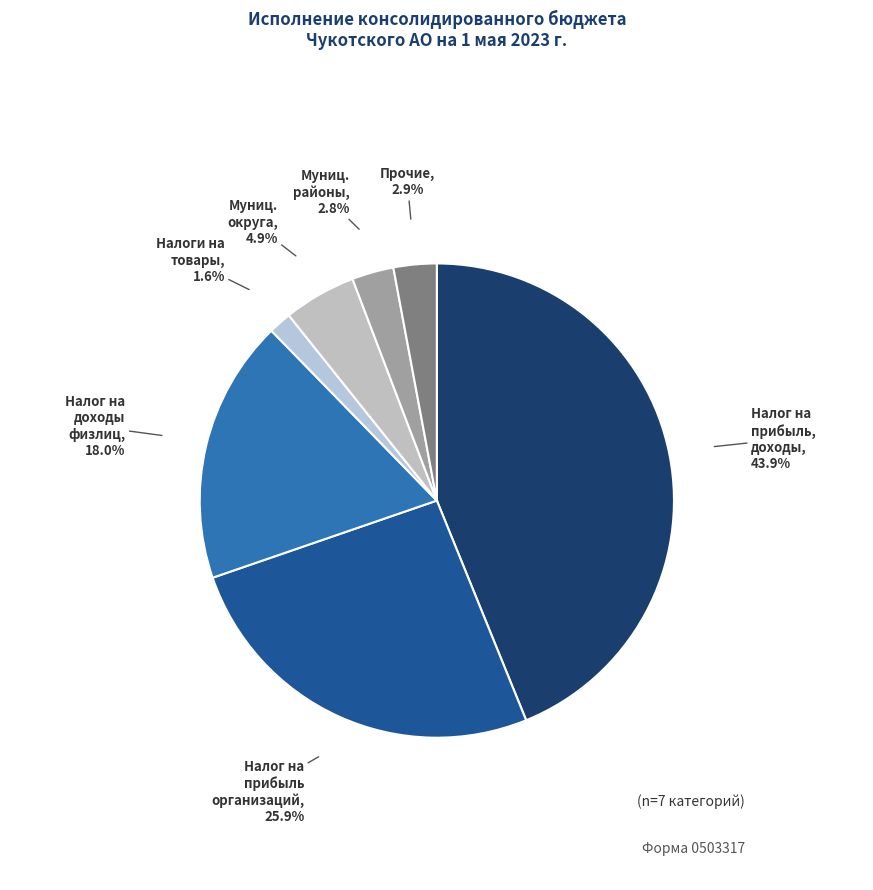

Count the number of slices in the pie.

7